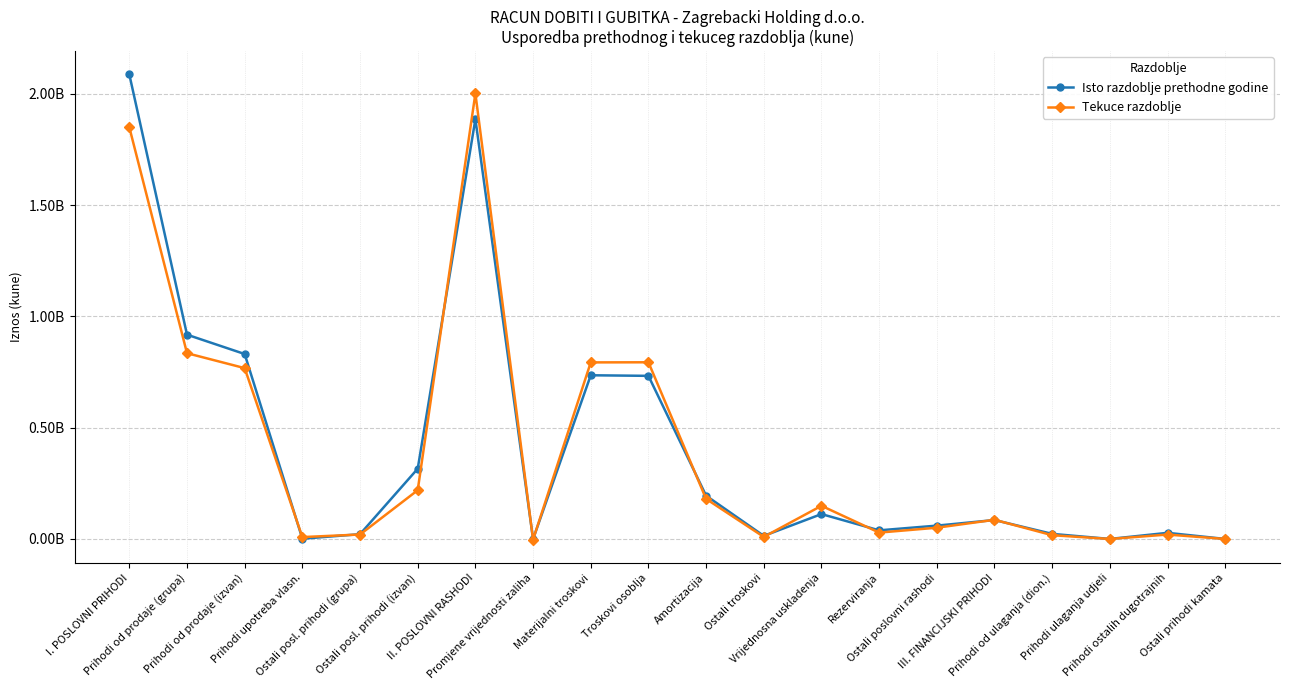

At which category does Tekuce razdoblje reach its first local peak?

II. POSLOVNI RASHODI